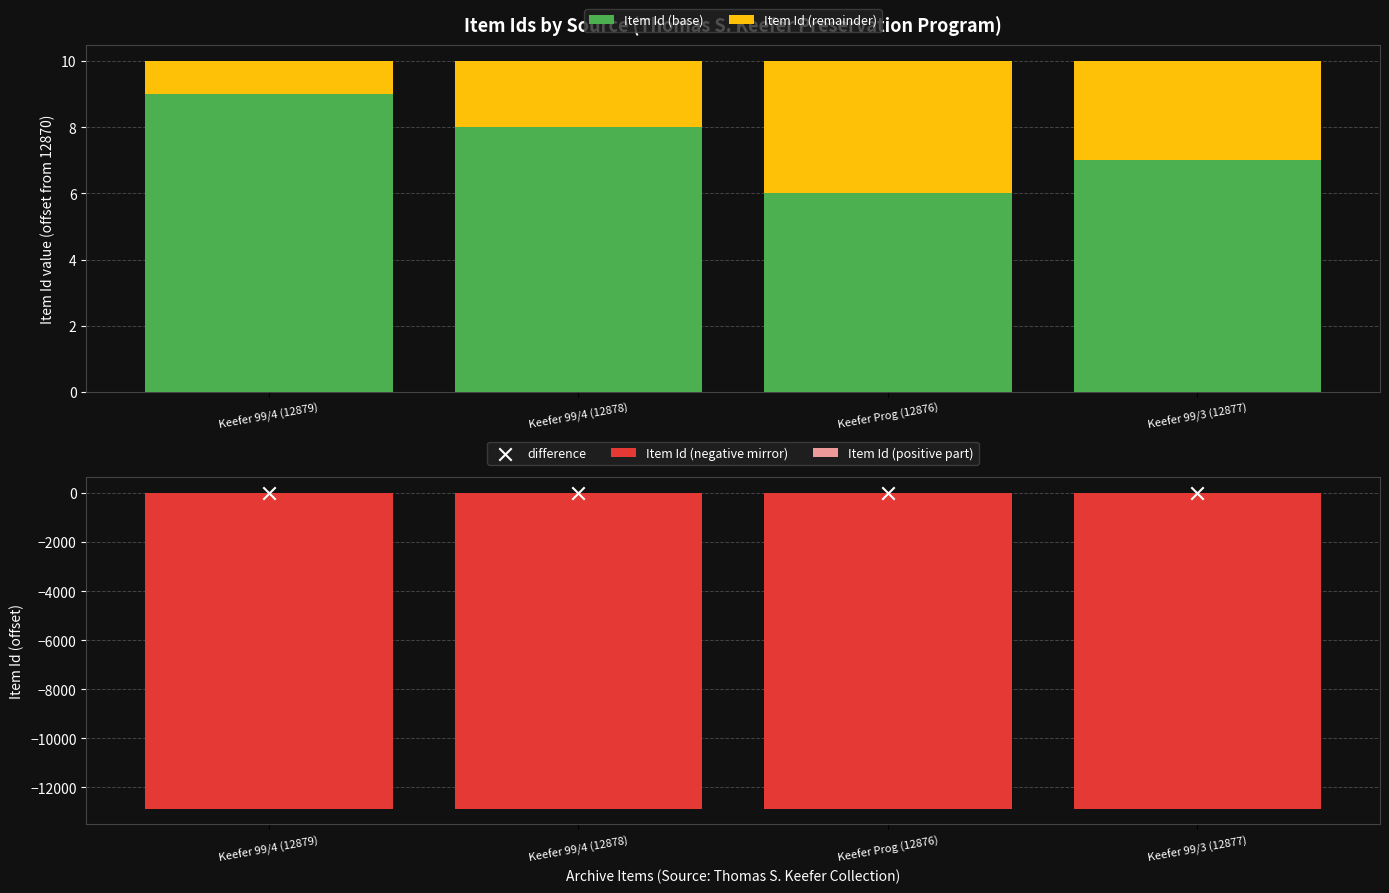

What is the total value across all series at Keefer 99/4 (12879)?

-12851